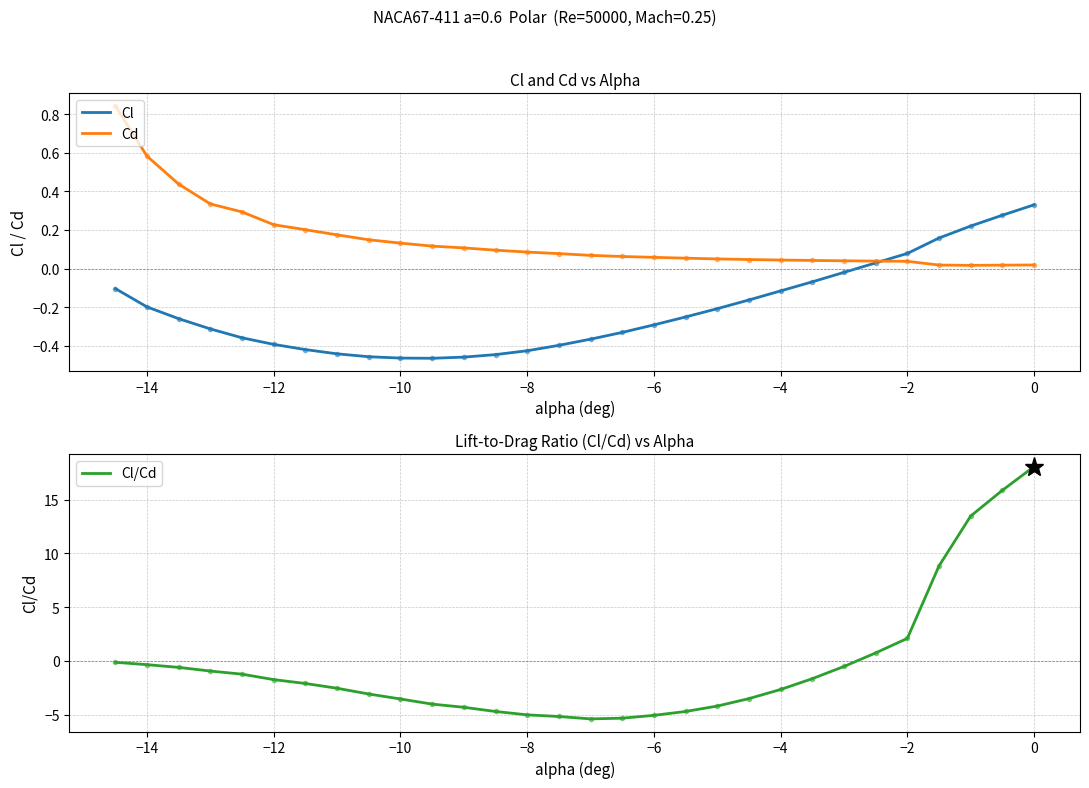

Which series has the largest total across all categories?

Cd